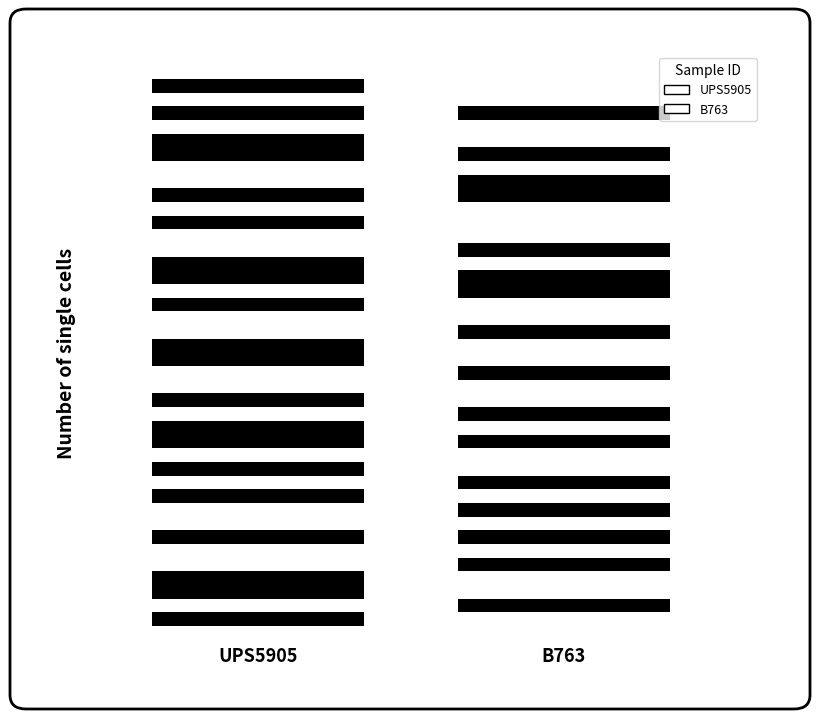

What is the total value across all series at 23?

1